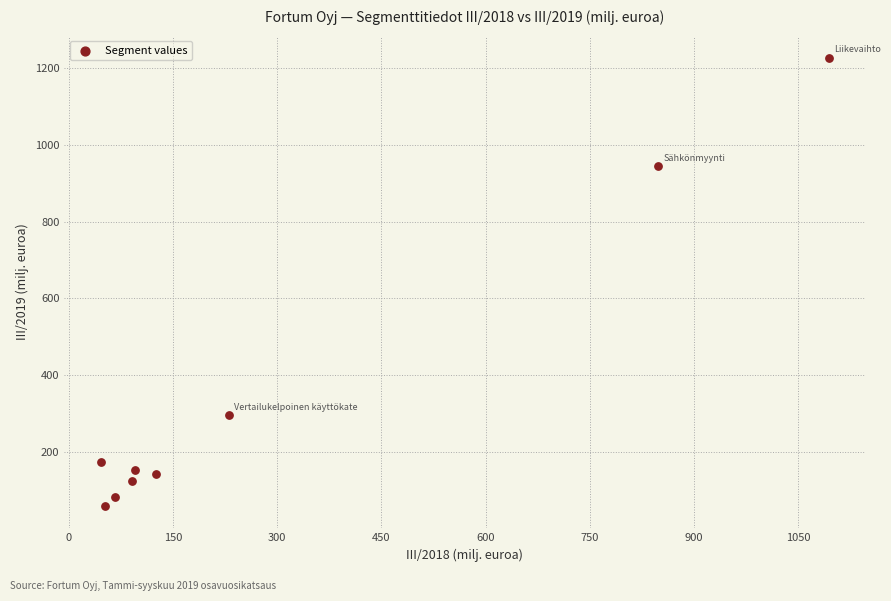

What is the range of Y values (max minus min)?

1168